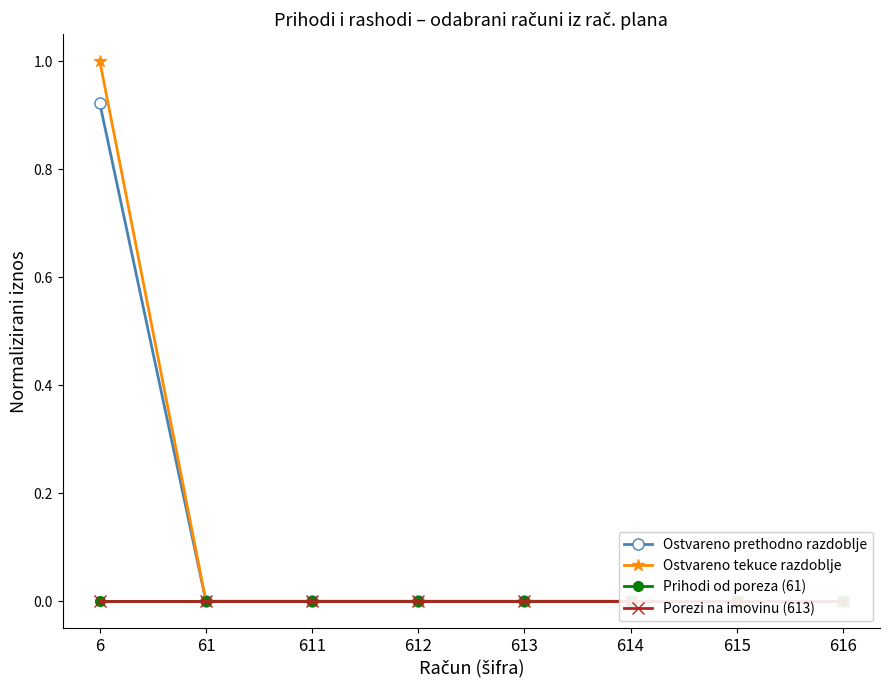

Where is Ostvareno prethodno razdoblje nearest to the value 0?

61